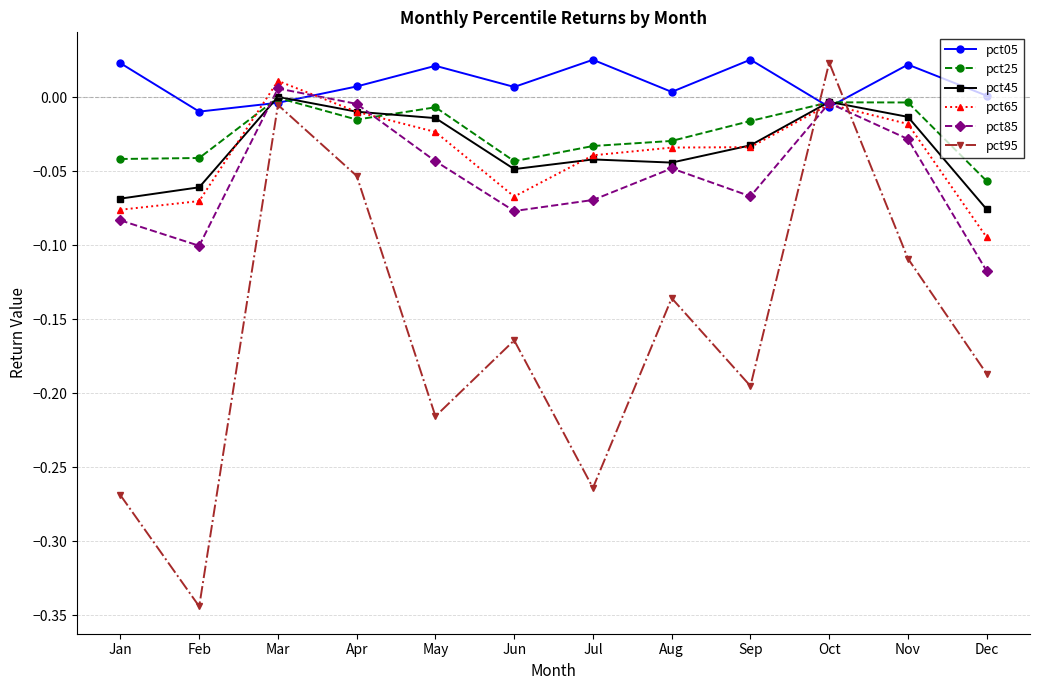

How many data points in pct95 are less than 0?

11